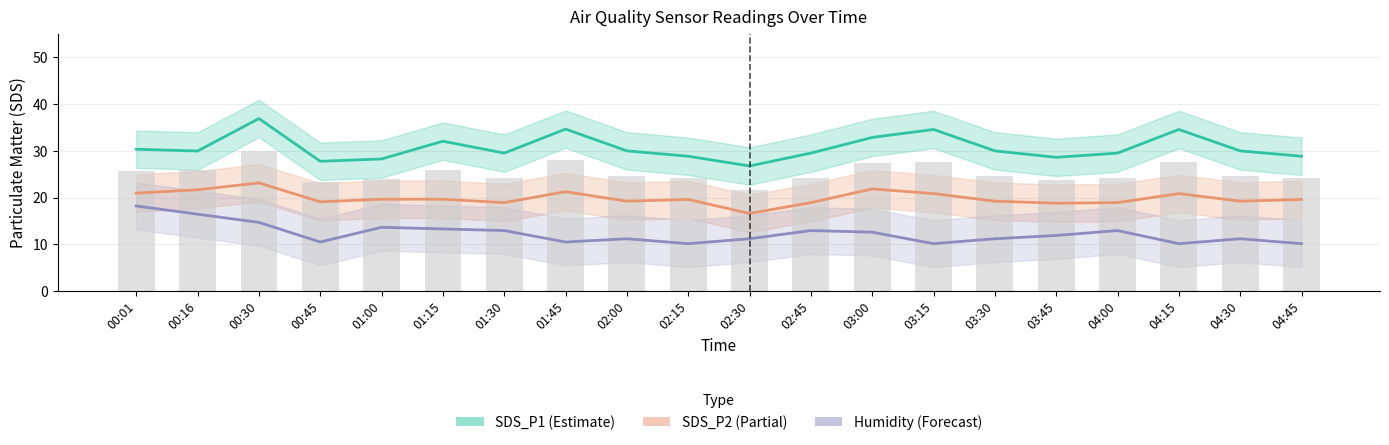

How many categories are shown in the chart?

20